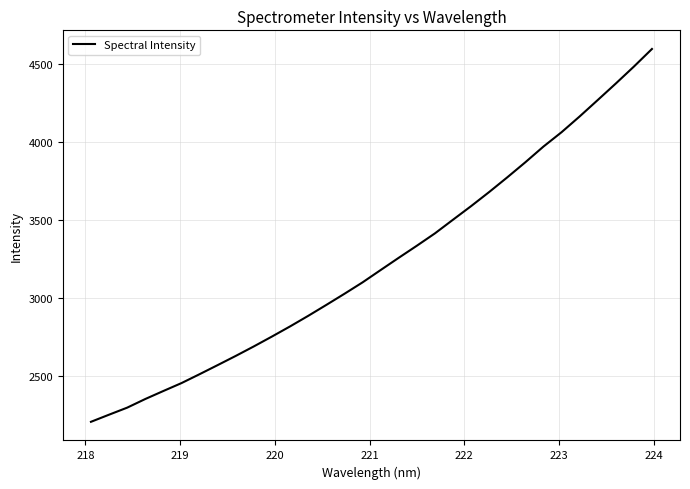

What is the difference between the maximum and minimum values?

2390.8